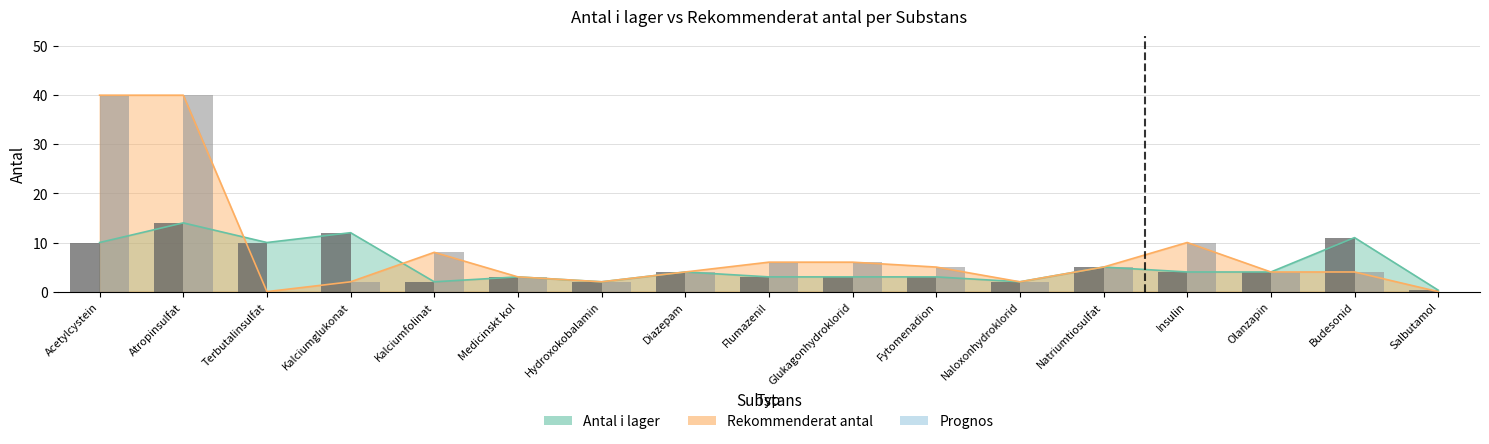

Is it true that Lager (stapel) equals 3.5 at Acetylcystein?

False